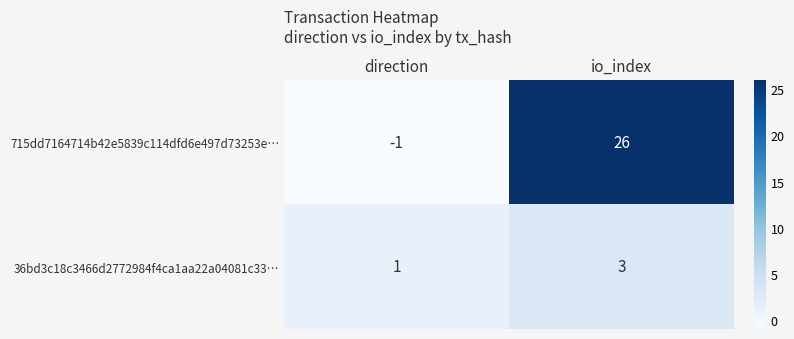

At which label does 36bd3c18c3466d2772984f4ca1aa22a04081c33… reach its minimum?

direction